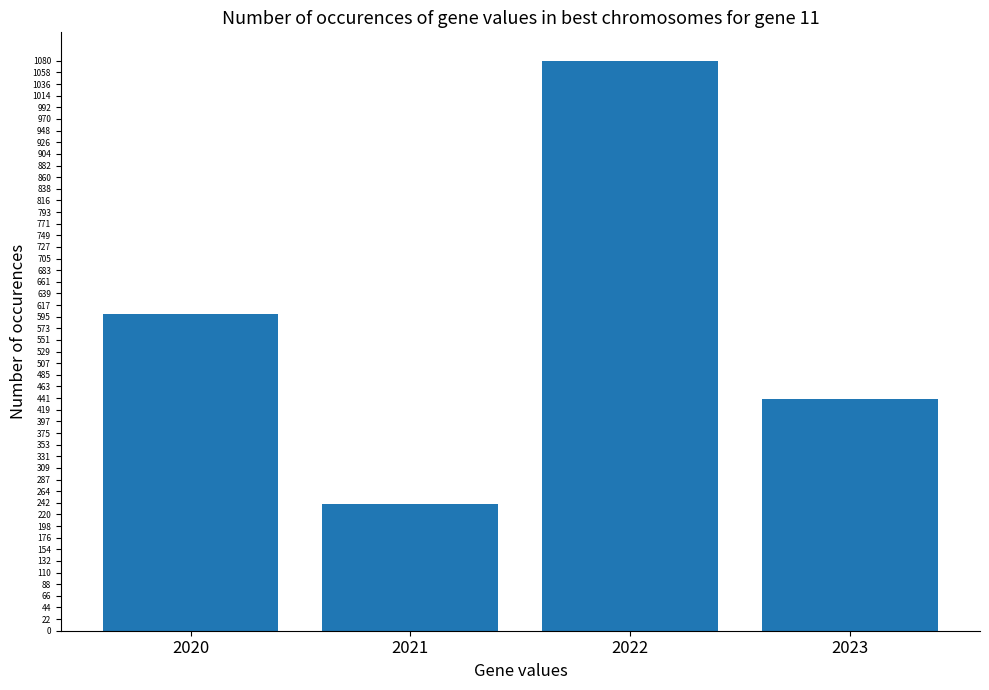

Are the bars grouped side by side (vs. stacked)?

No